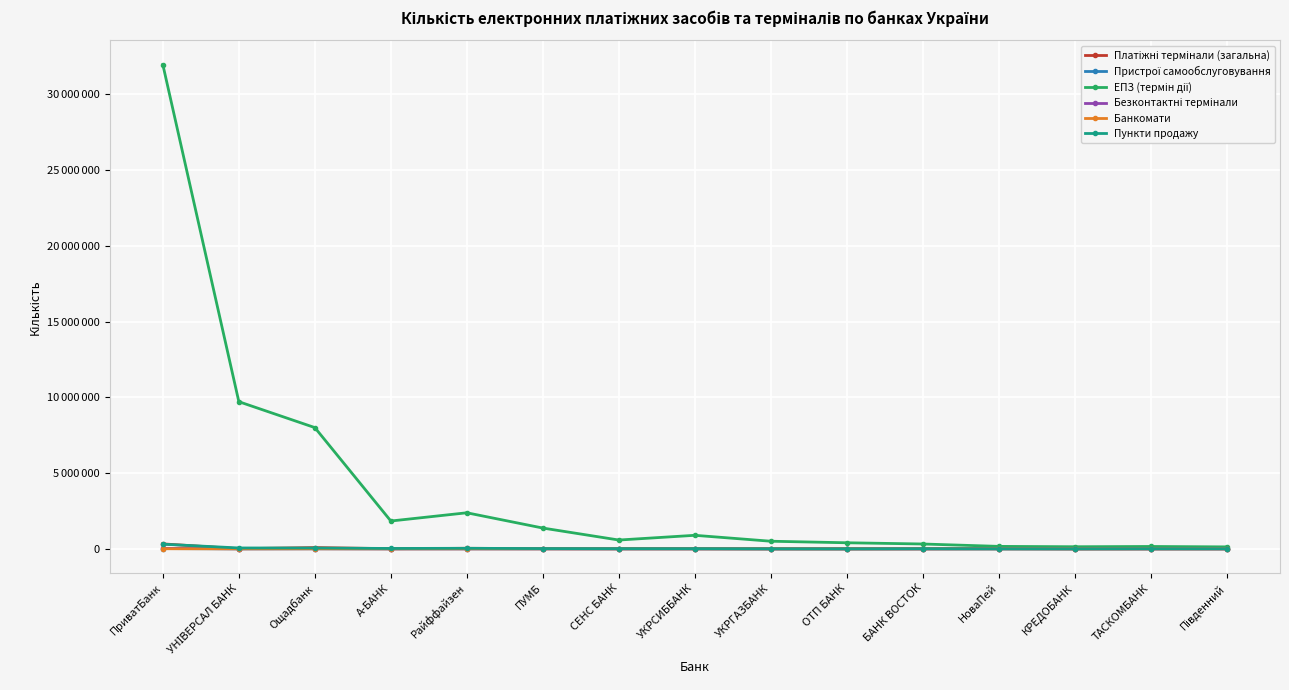

Which series has the largest total across all categories?

ЕПЗ (термін дії)